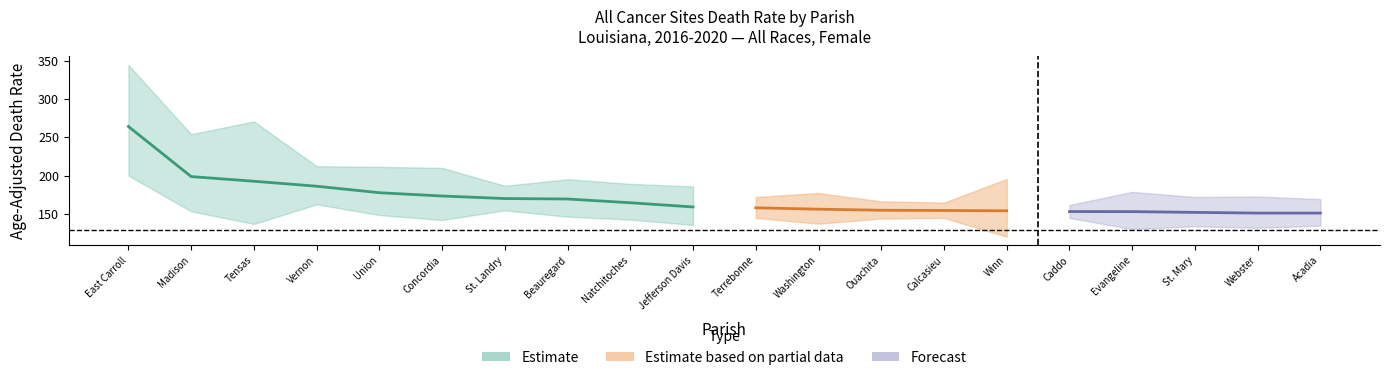

Reading left to right, what are all the values shown in this chart?

rate: 264.1	198.7	192.6	186.1	177.6	173.3	170.0	169.4	164.5	159.0	157.9	156.1	154.7	154.4	154.0	153.0	152.9	151.9	151.0	151.0
lower_ci: 200.0	153.3	136.8	162.4	148.4	142.0	154.6	146.3	142.5	135.5	144.7	137.2	143.9	144.7	120.2	144.7	130.1	133.8	131.8	134.5
upper_ci: 344.5	254.0	270.8	212.3	211.4	210.0	186.7	195.2	189.2	185.8	172.0	177.2	166.3	164.7	195.5	161.6	178.7	172.0	172.7	169.2
trend_lower: -0.6	-1.7	3.1	0.3	-1.3	-1.5	-0.9	-1.2	-1.4	-11.8	-1.0	-1.0	-0.9	-1.5	-1.8	-0.9	-1.5	-1.3	-1.6	-1.7
trend_upper: 2.3	0.7	53.9	1.7	0.5	0.2	-0.1	0.4	0.1	-2.4	-0.1	-0.2	-0.3	-0.7	0.2	-0.5	-0.1	0.0	-0.5	-0.5
trend: 0.8	-0.5	26.0	1.0	-0.4	-0.6	-0.5	-0.4	-0.7	-7.2	-0.6	-0.6	-0.6	-1.1	-0.8	-0.7	-0.8	-0.7	-1.0	-1.1